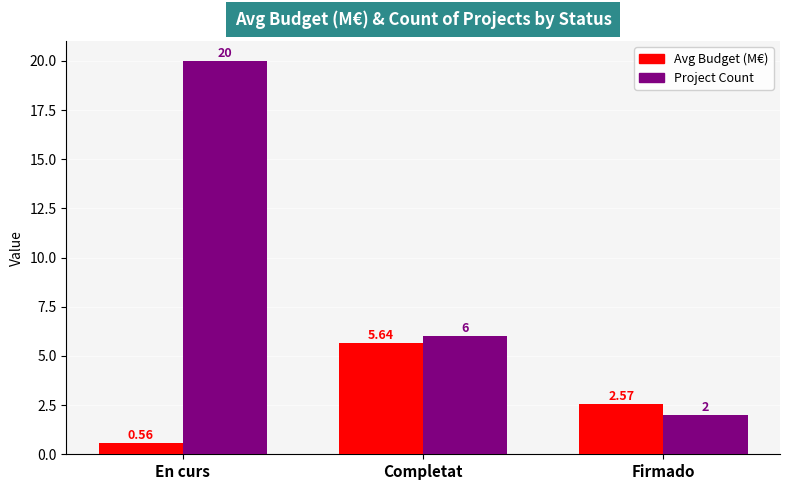

Which series changed the most between Completat and Firmado?

Project Count